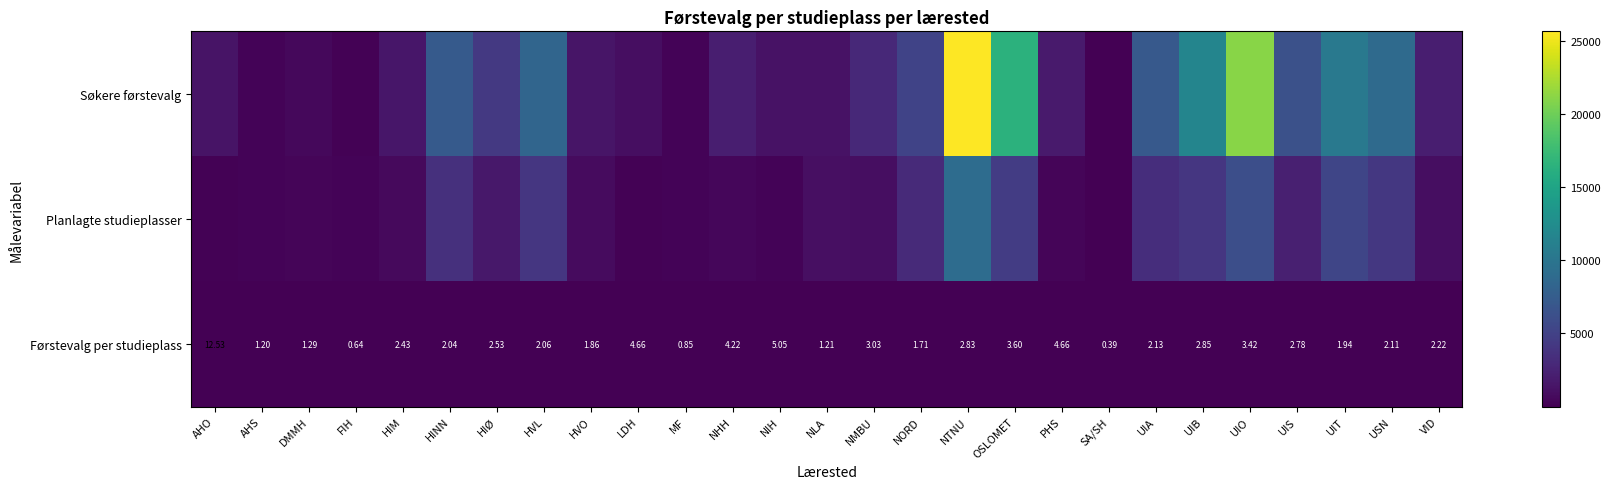

Between UIO and SA/SH, which is larger?

UIO